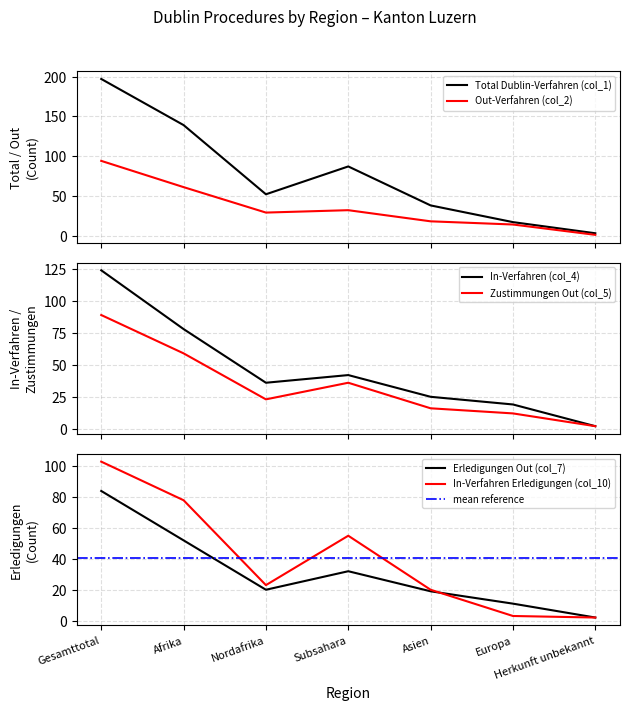

Between which two adjacent categories do In-Verfahren Erledigungen (col_10) and Erledigungen Out (col_7) first intersect?

Asien and Europa